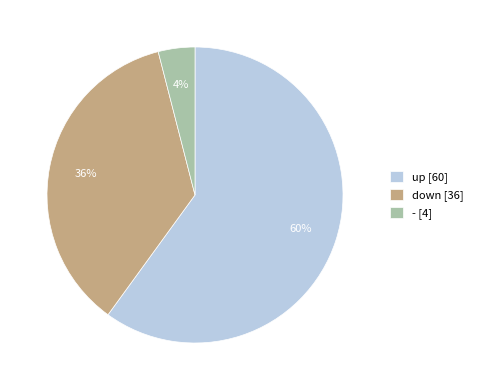

What percentage is the down slice, to the nearest percent?

36%